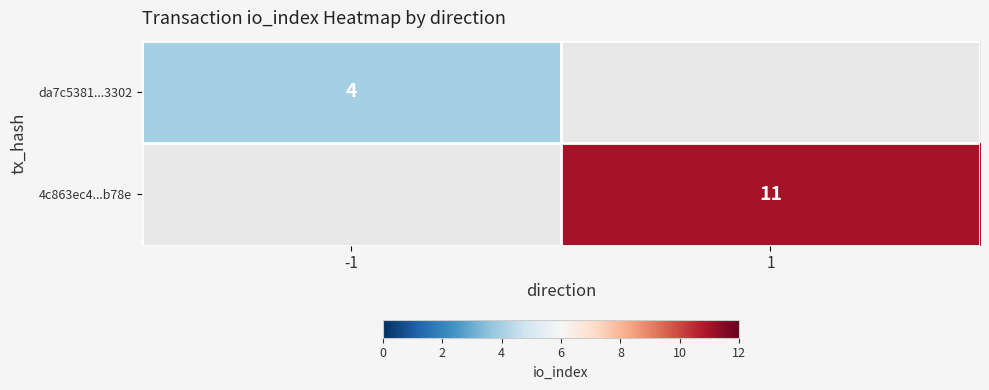

Is it true that da7c5381...3302 equals 1 at -1?

False